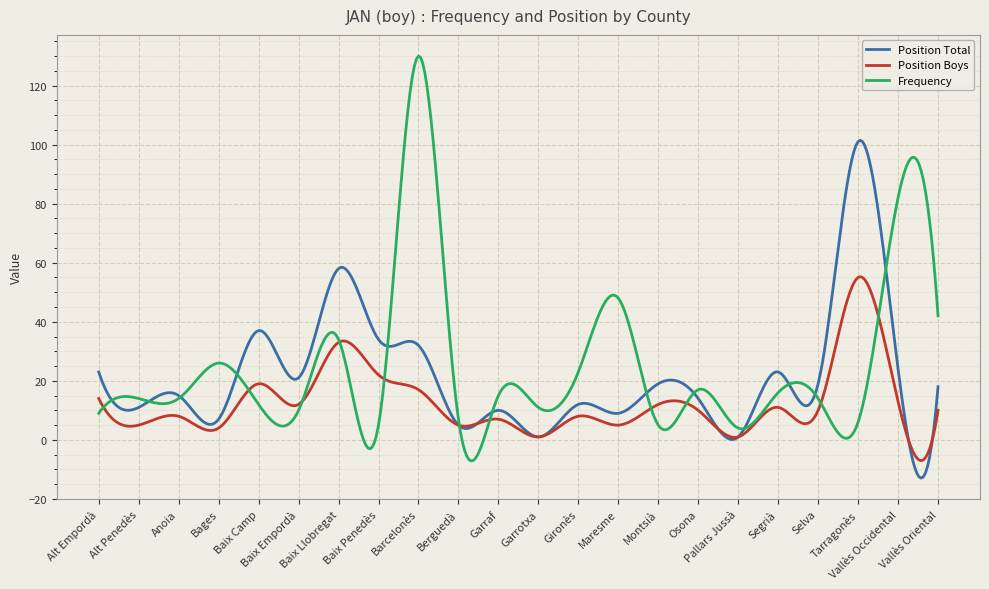

What is the minimum value for Position Total?

-12.9